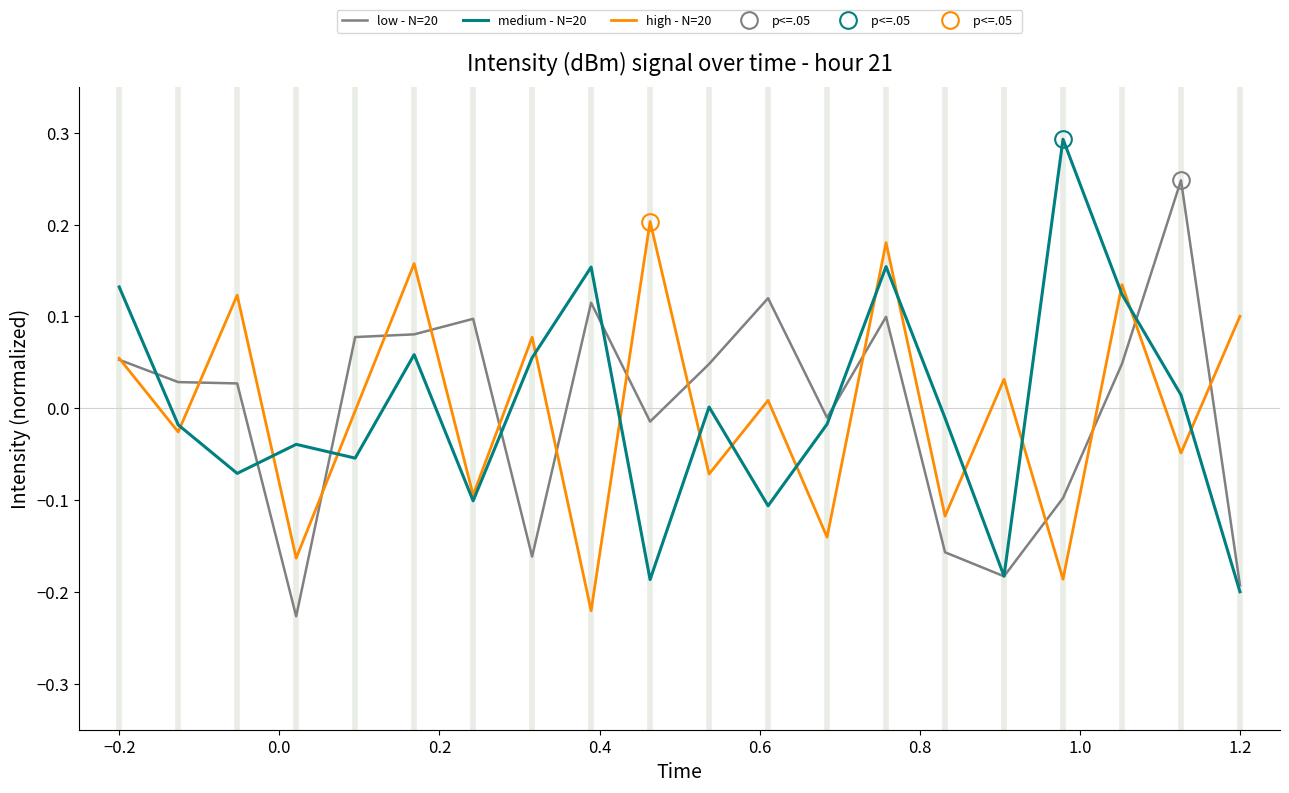

What is the highest value of the medium - N=20 series?

0.3